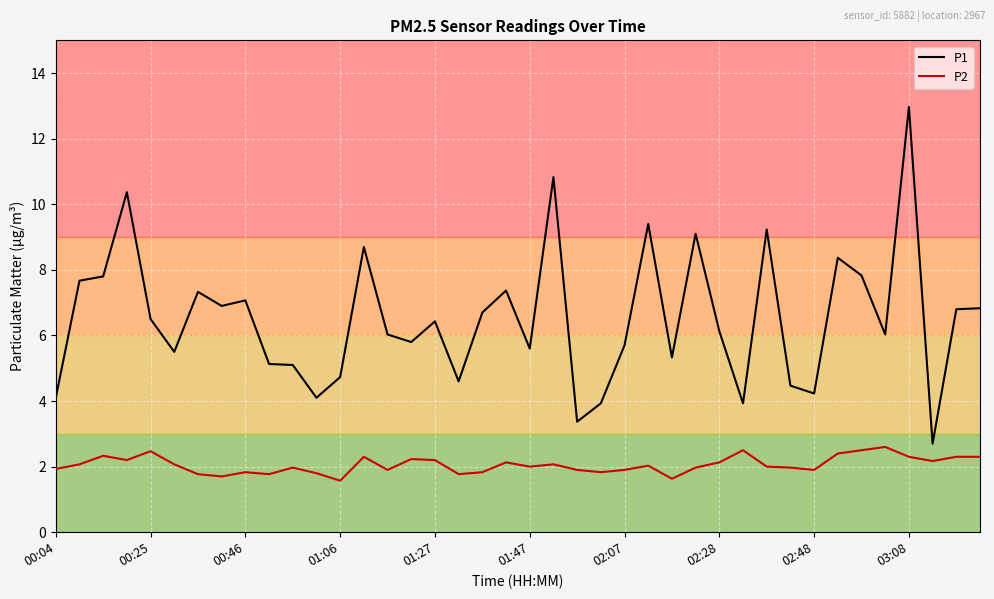

What is the greatest value displayed?

13.0